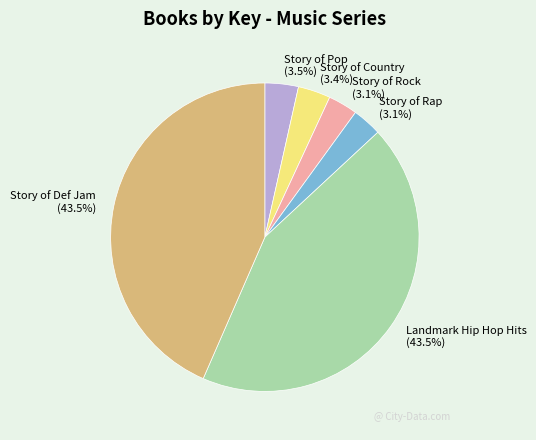

How many slices are in this pie chart?

6